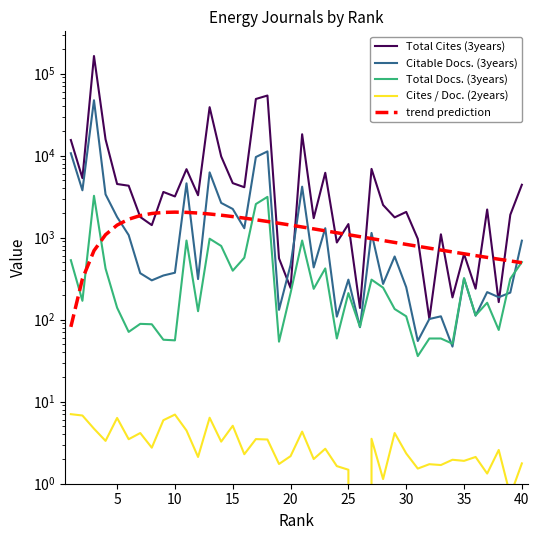

How many lines are shown in the chart?

5